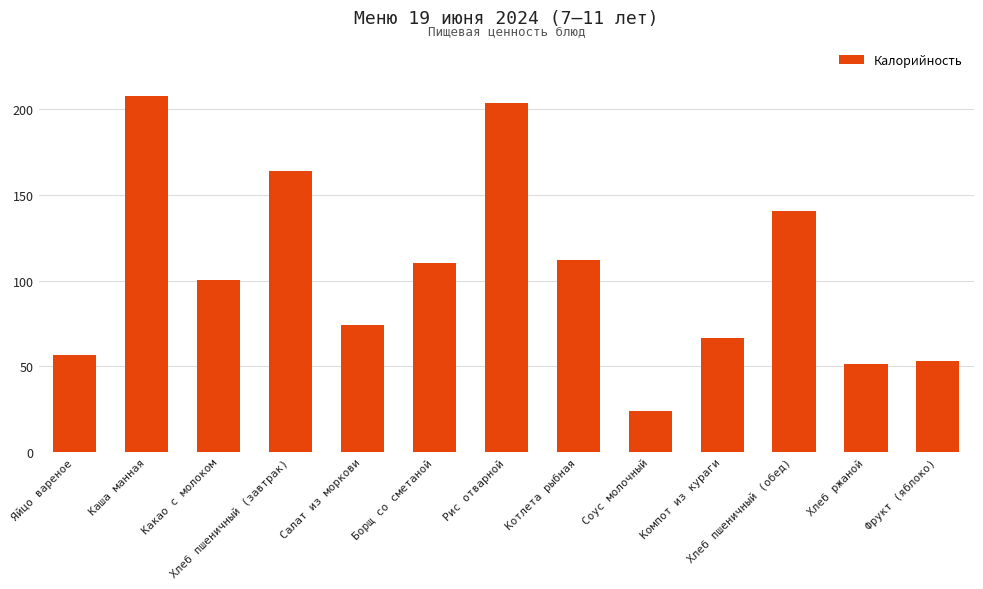

Rank the categories by value from lowest to highest.

Соус молочный, Хлеб ржаной, Фрукт (яблоко), Яйцо вареное, Компот из кураги, Салат из моркови, Какао с молоком, Борщ со сметаной, Котлета рыбная, Хлеб пшеничный (обед), Хлеб пшеничный (завтрак), Рис отварной, Каша манная